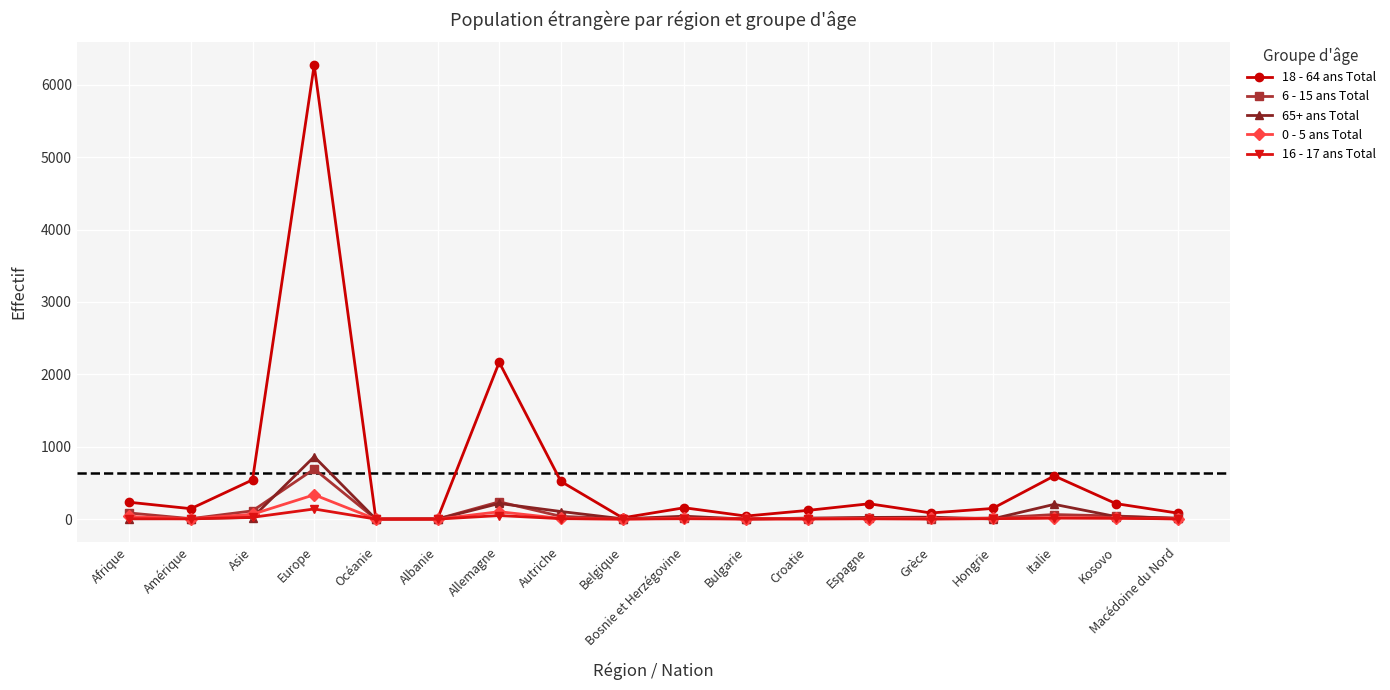

Which category has the highest value across all series?

Europe